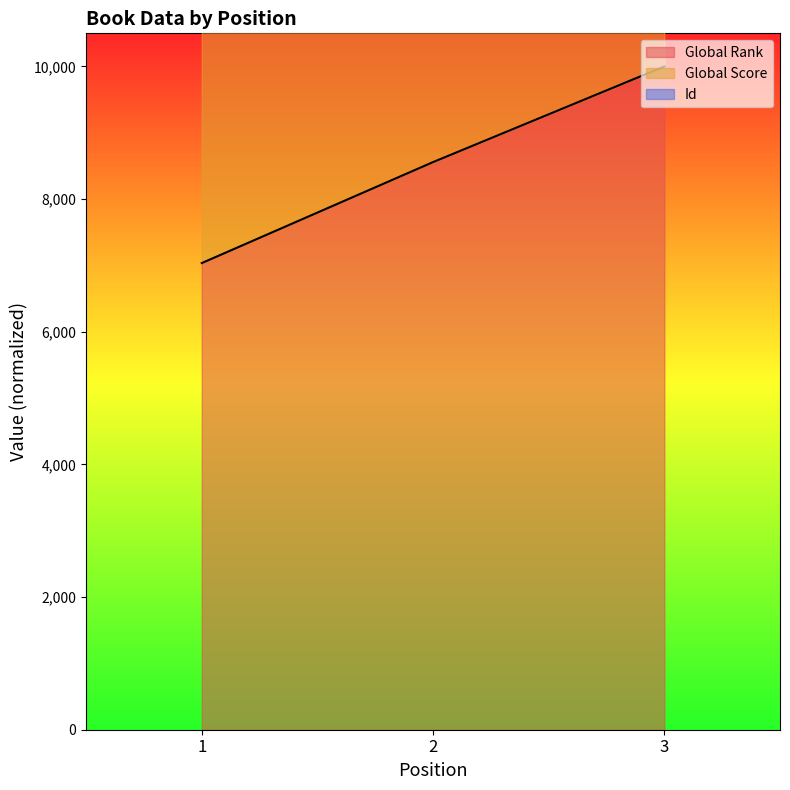

True or false: Global Rank has a value of 8558.5 at 2.

True